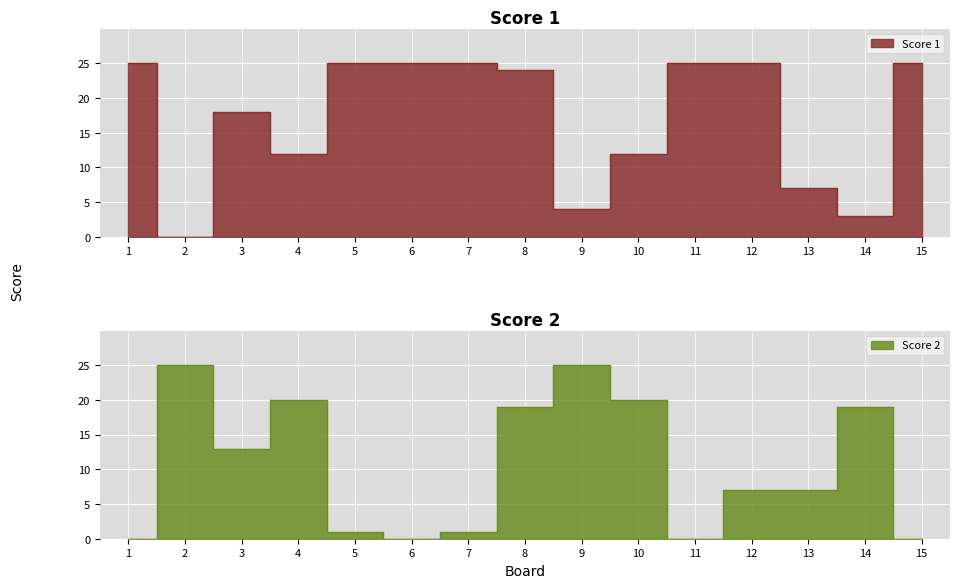

What is the difference between the maximum and second lowest values in the Score 1 series?

22